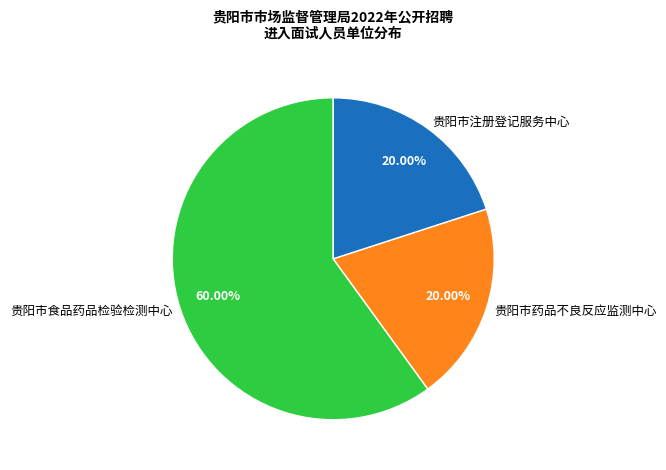

Which category has the biggest portion of the pie?

贵阳市食品药品检验检测中心